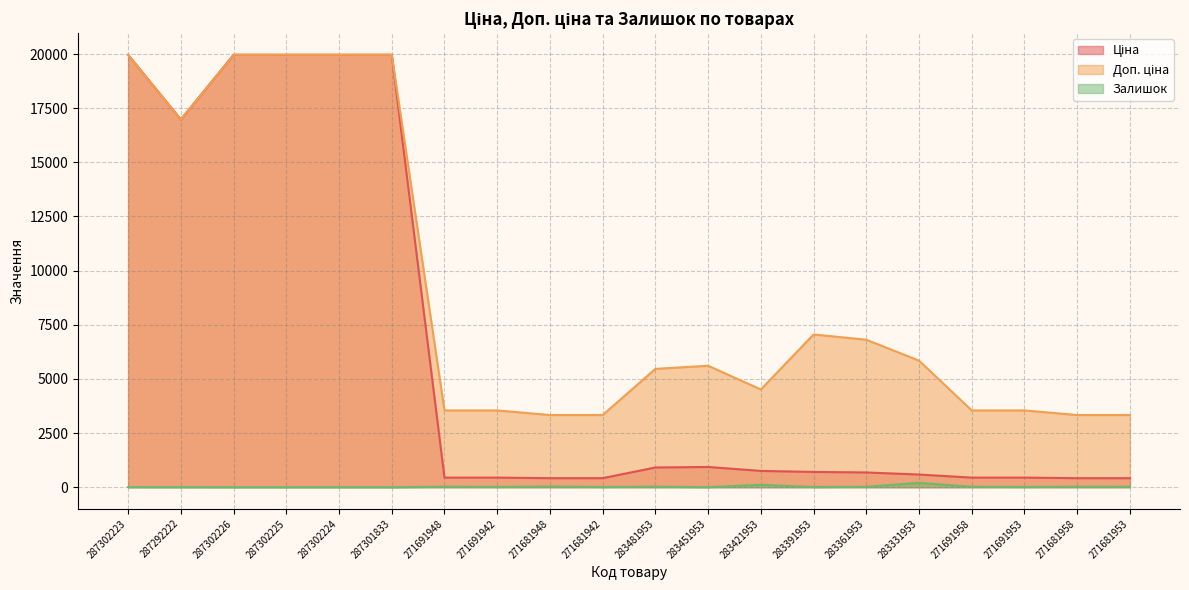

At which label is Ціна closest to 10190?

287292222